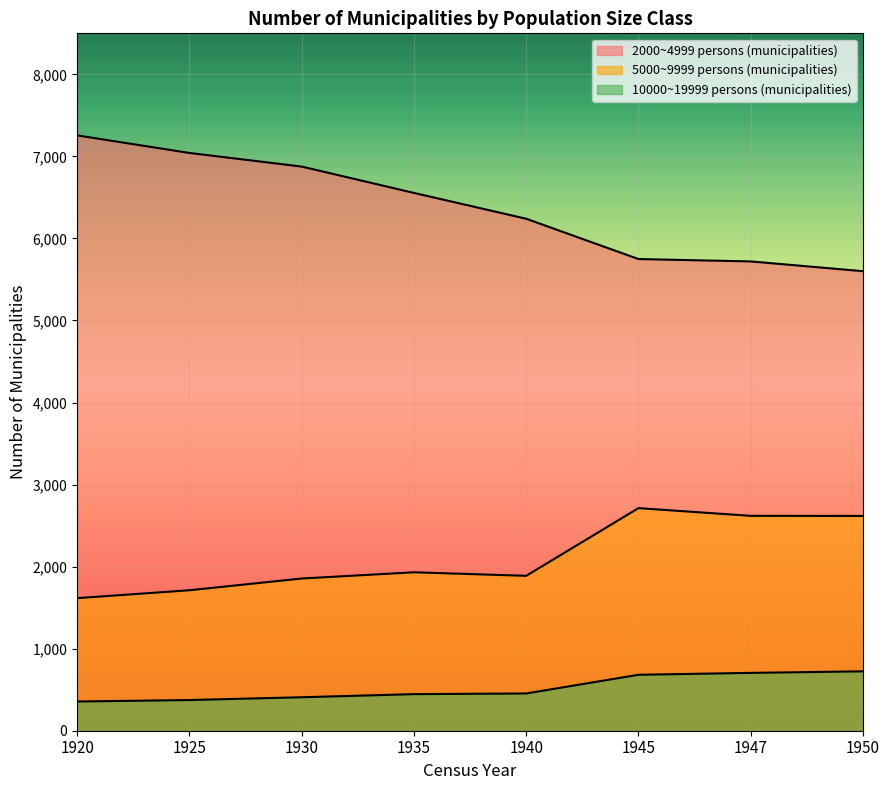

True or false: 2000~4999 persons (municipalities) has more than 1 interior local peaks.

False